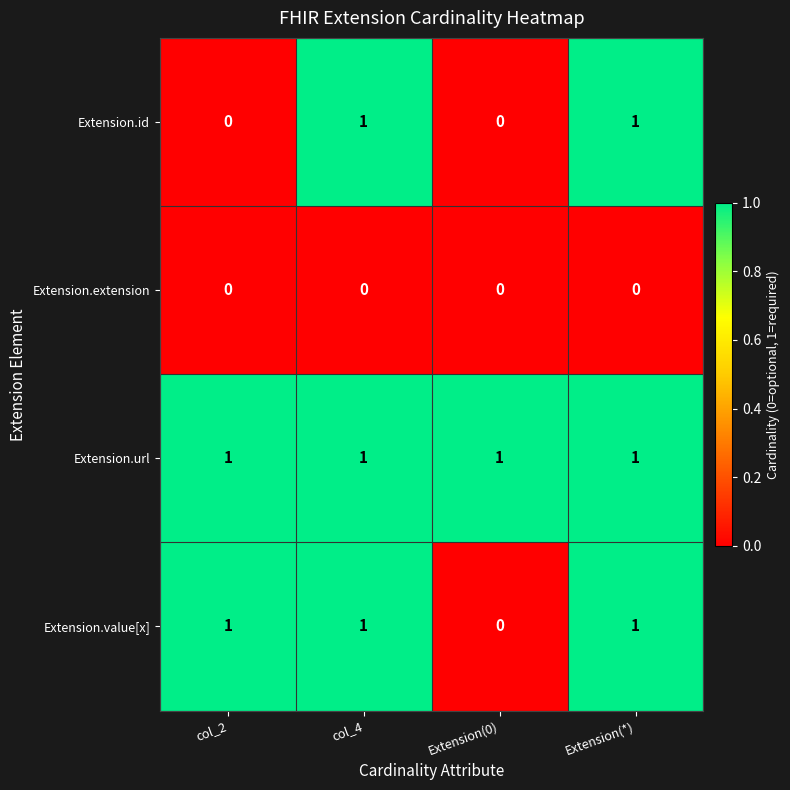

Rank the series by their average value, from highest to lowest.

Extension.url, Extension.value[x], Extension.id, Extension.extension